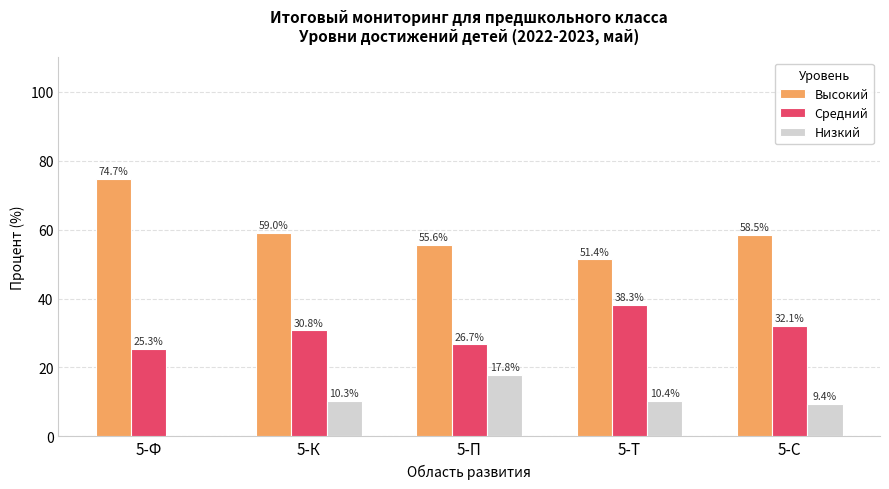

Is the value of Низкий at 5-Ф greater than the value of Средний at 5-Т?

No